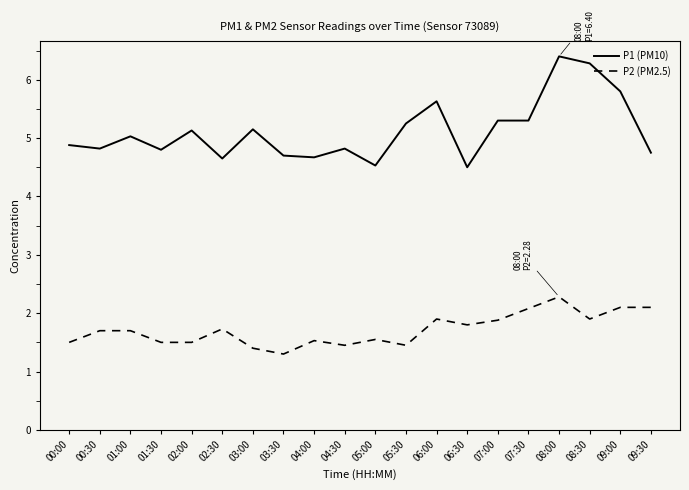

What is the total value across all series at 02:00?

6.6